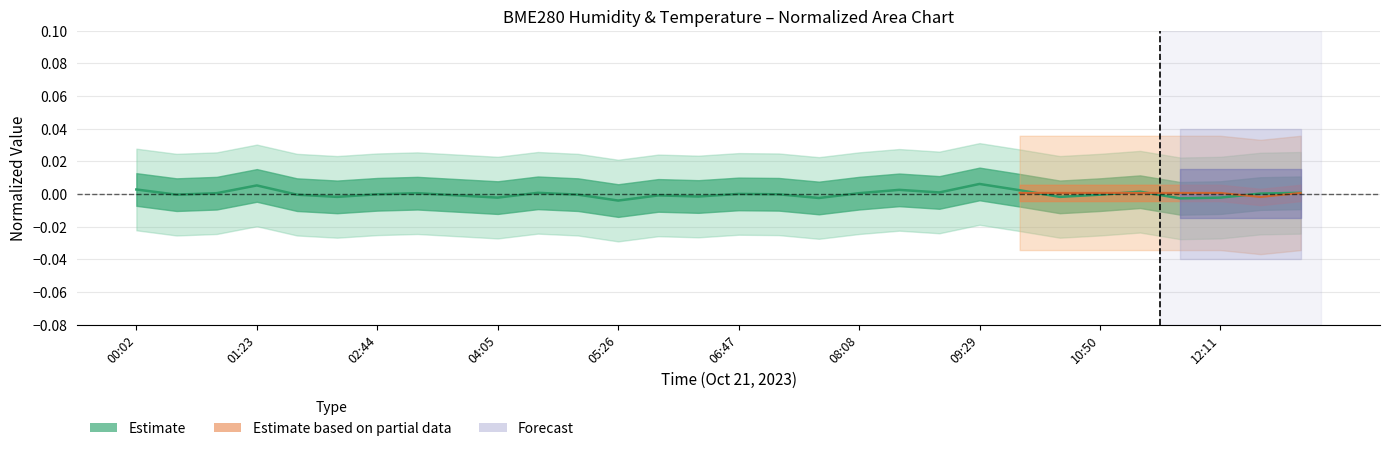

What position from the right is 04:59?

19